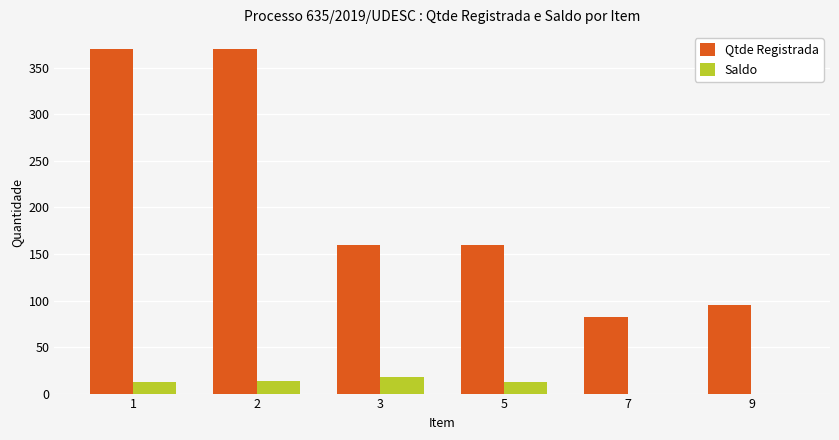

What is the highest value of the Saldo series?

18